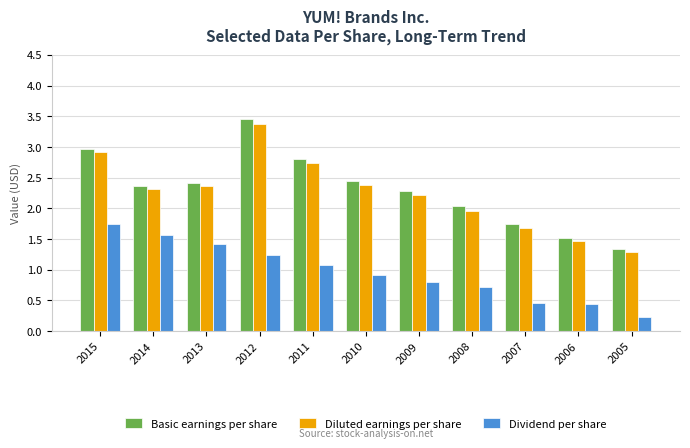

What is the maximum value shown in the chart?

3.5